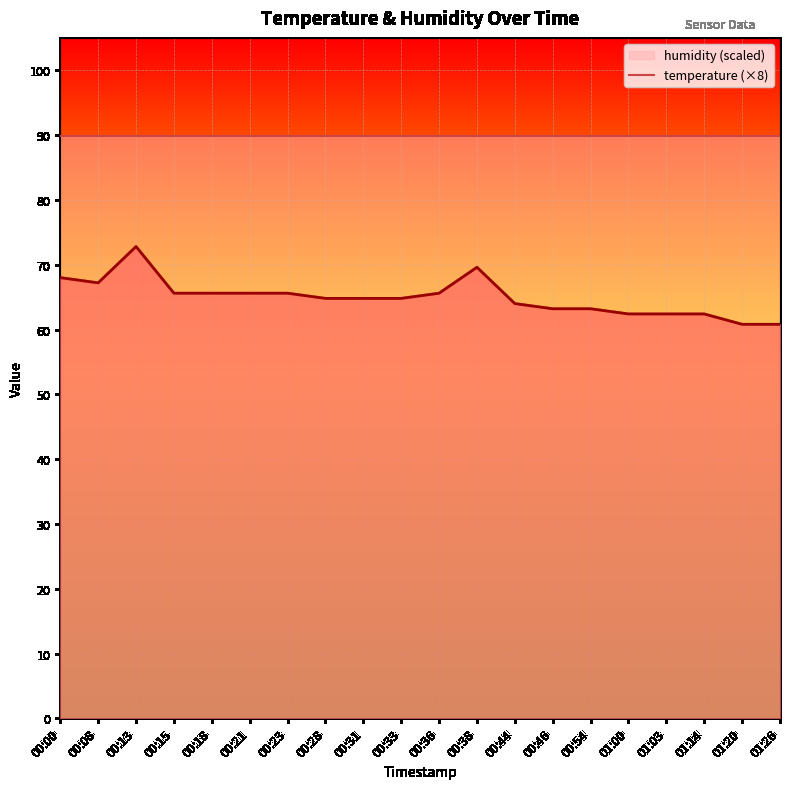

Which label corresponds to the largest value in the chart?

00:13